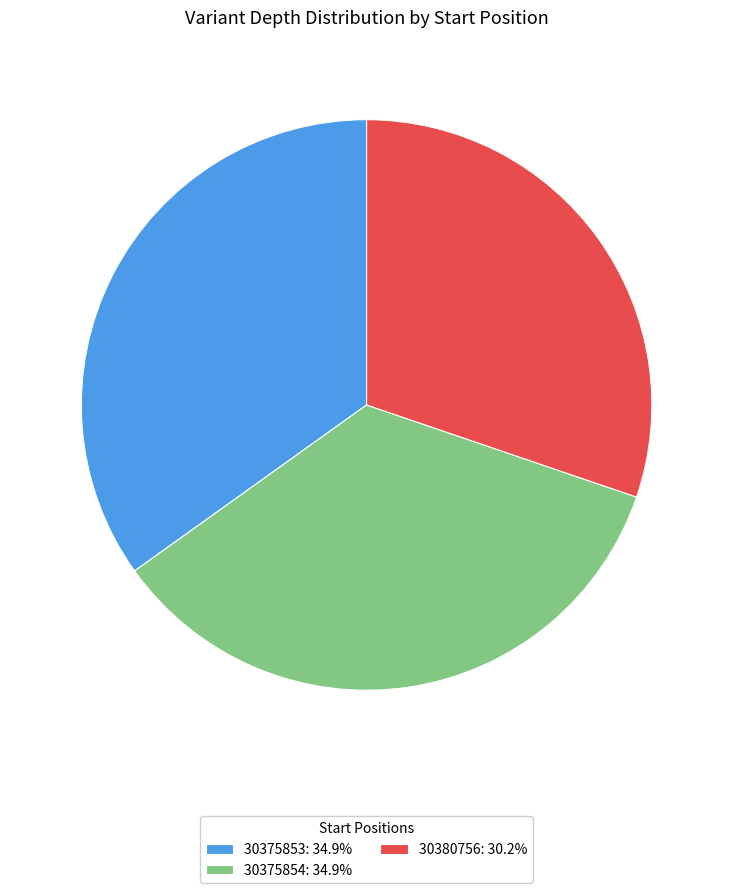

Do 30375853: 34.9% and 30375854: 34.9% together represent more than half of the pie?

Yes